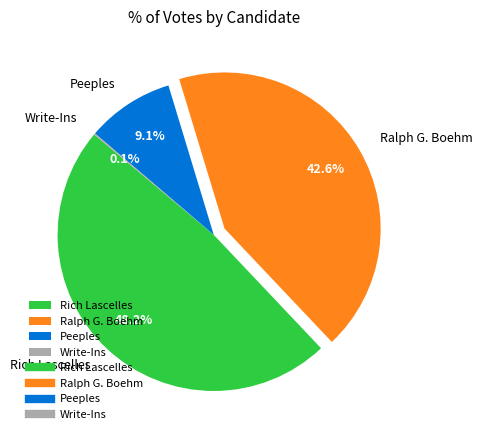

What portion of the pie excludes Rich Lascelles?

51.8%